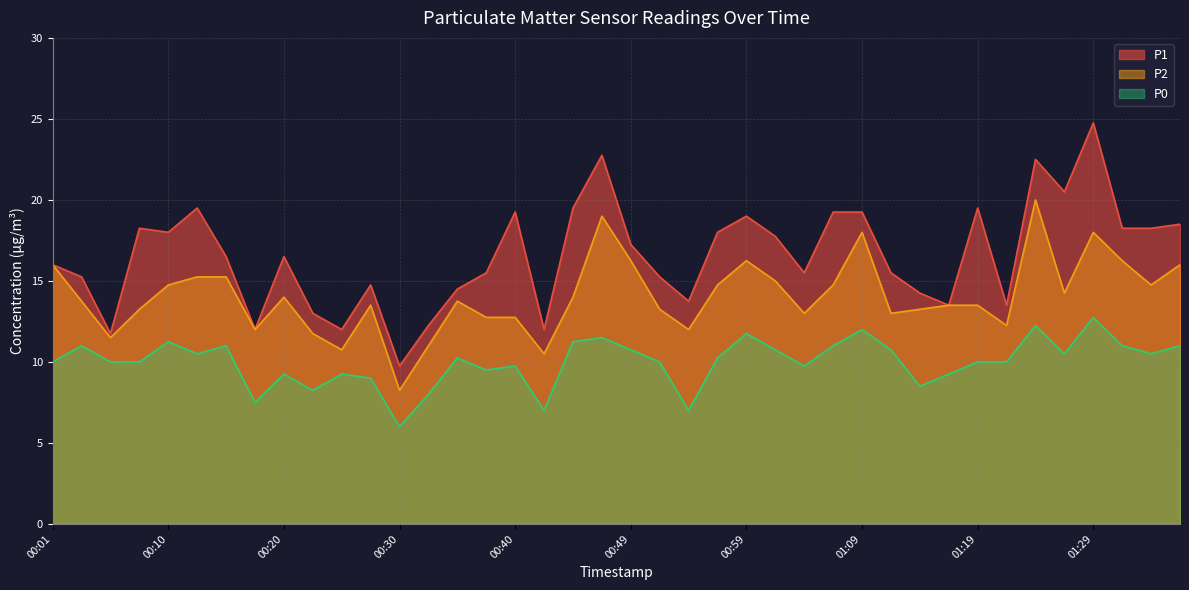

Which series has the widest spread of values?

P1